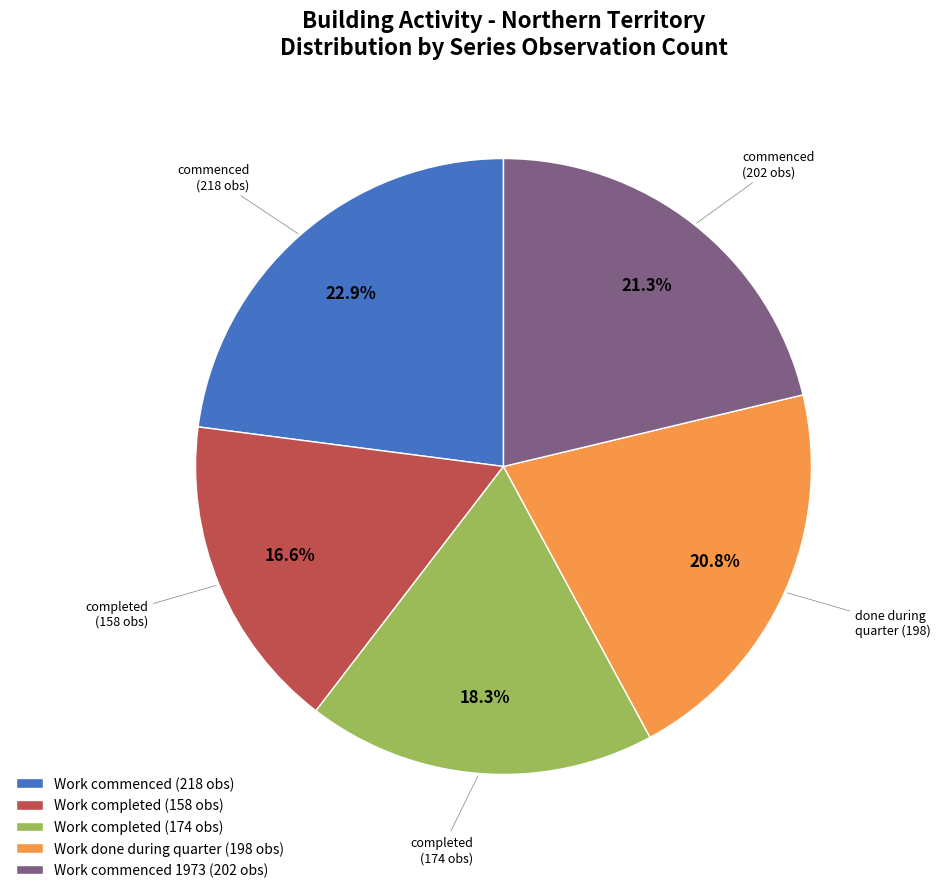

Does Work completed (158 obs) represent more than half of the total?

No